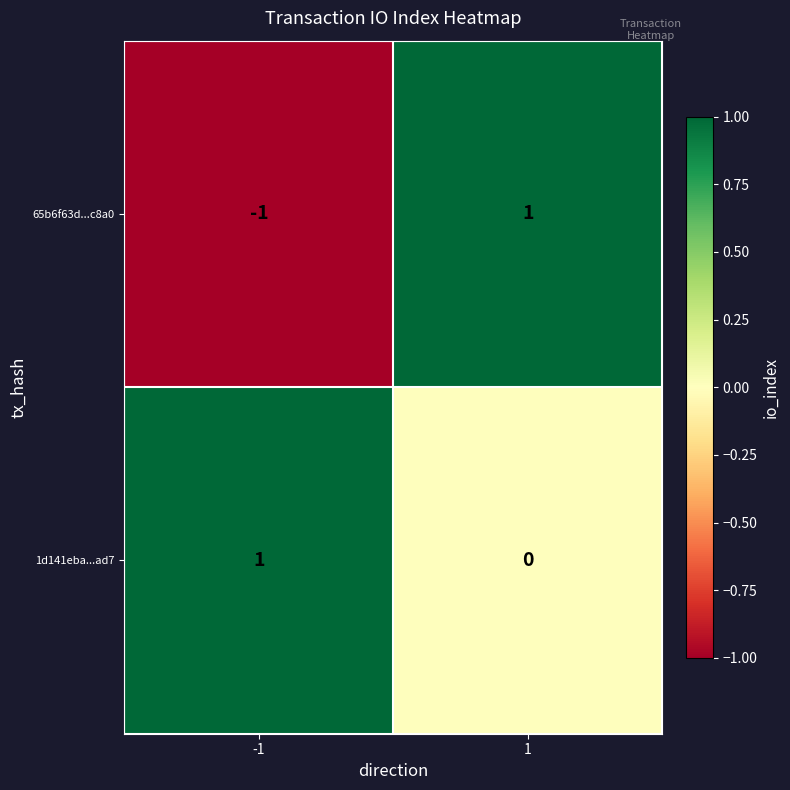

Which series has the widest spread of values?

65b6f63d...c8a0